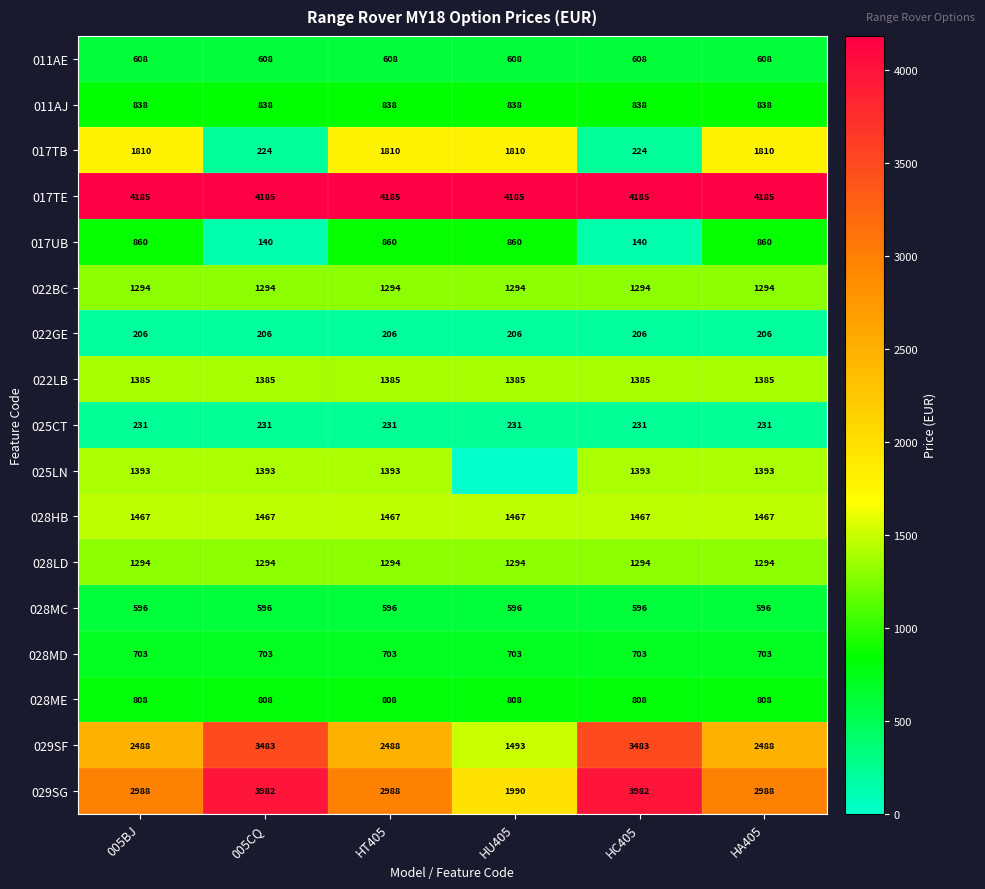

What is the difference between the maximum and minimum values in the 017UB series?

720